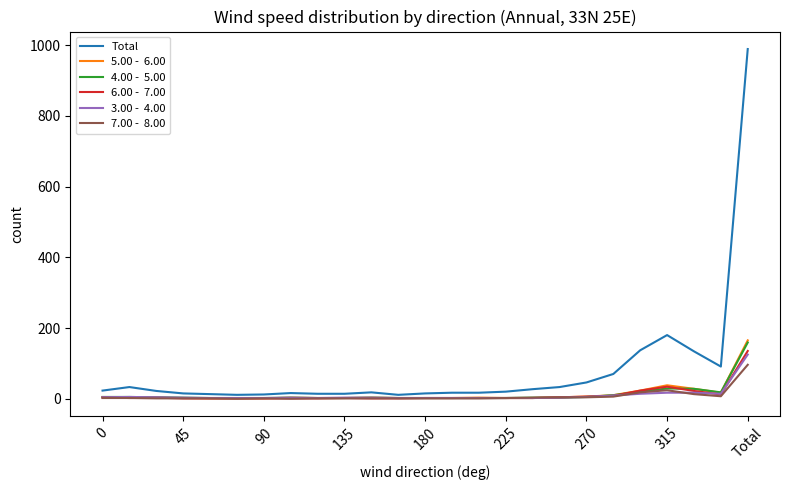

What is the greatest value displayed?

989